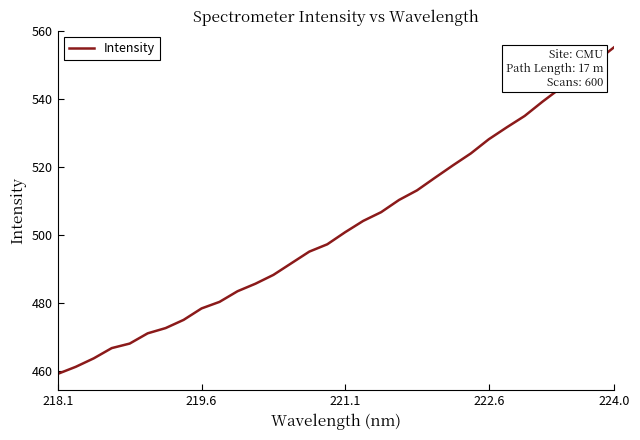

What is the greatest value displayed?

555.3